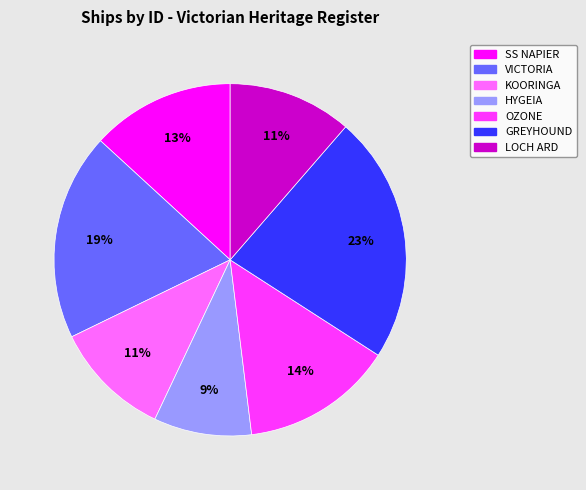

Is the sum of SS NAPIER and GREYHOUND greater than half?

No